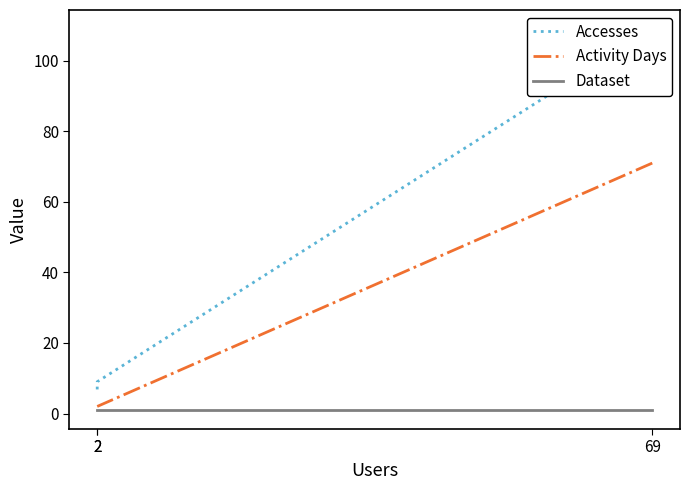

Rank the series by their average value, from lowest to highest.

Dataset, Activity Days, Accesses